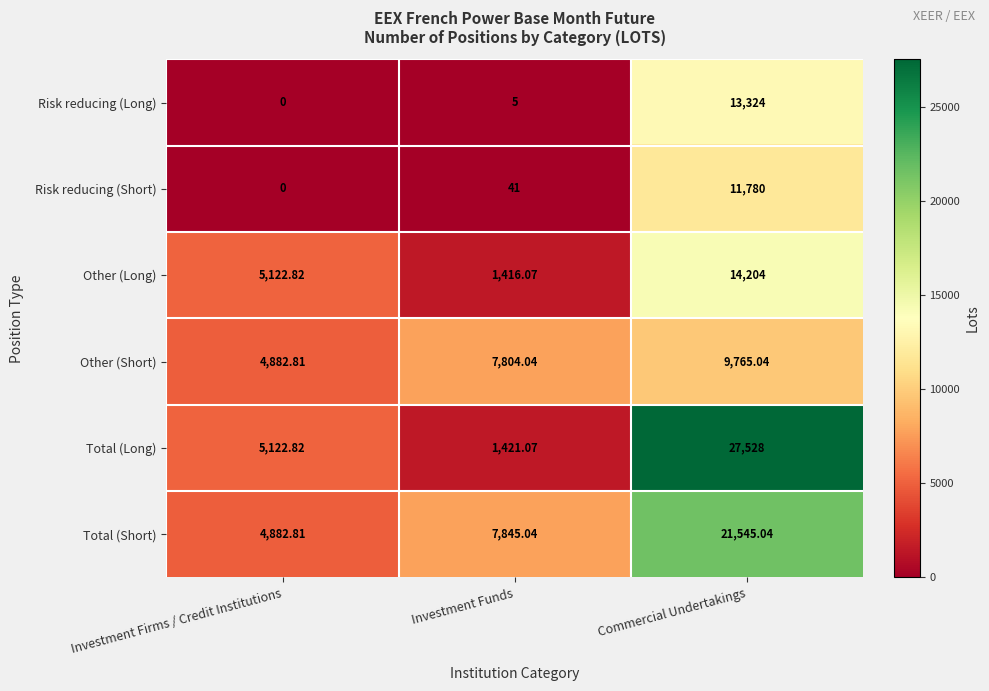

Which series changed the most between Investment Firms / Credit Institutions and Investment Funds?

Other (Long)